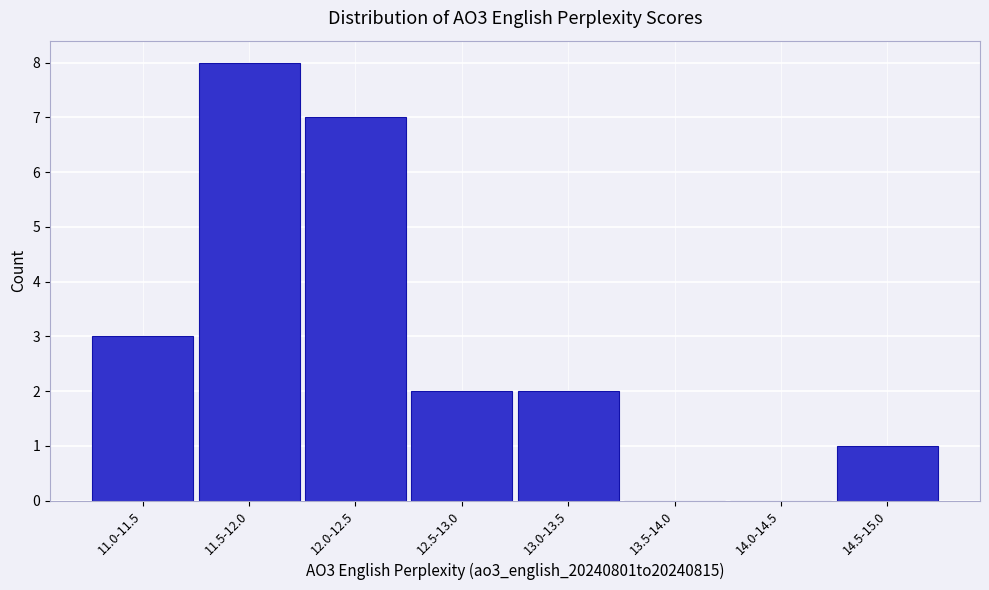

Reading right to left, transcribe all the data shown in this chart.

14.5-15.0=1	14.0-14.5=0	13.5-14.0=0	13.0-13.5=2	12.5-13.0=2	12.0-12.5=7	11.5-12.0=8	11.0-11.5=3